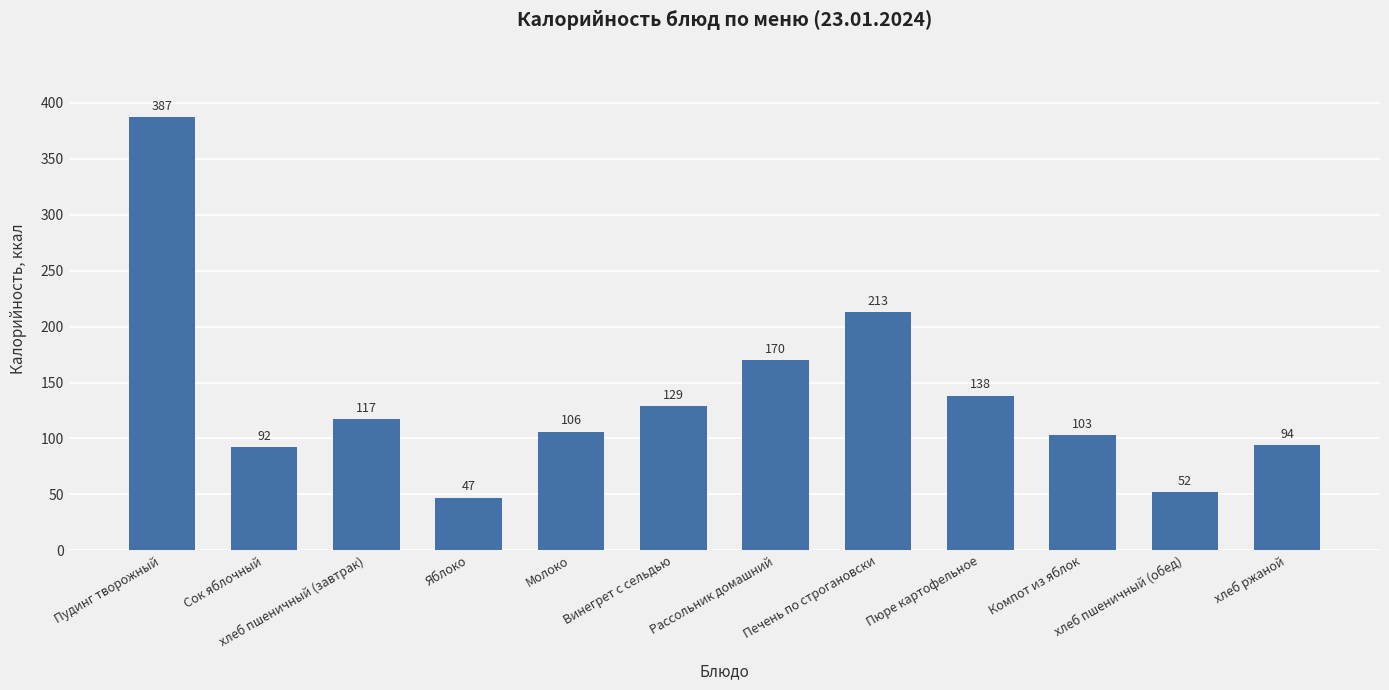

Which has a higher value, Винегрет с сельдью or Печень по строгановски?

Печень по строгановски